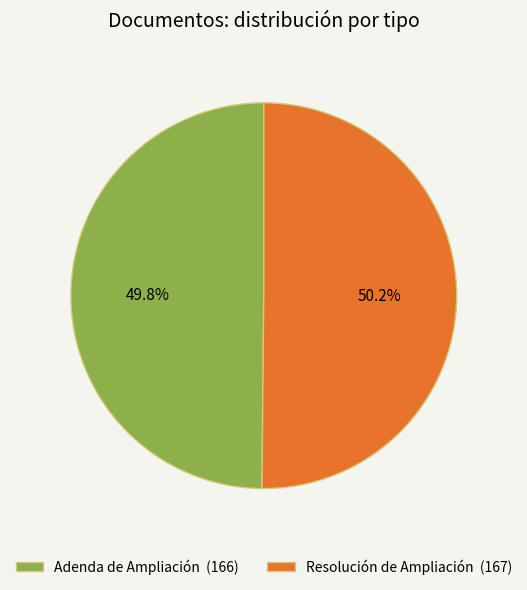

What is the ratio of the value at Adenda de Ampliación to the value at Resolución de Ampliación?

1.0